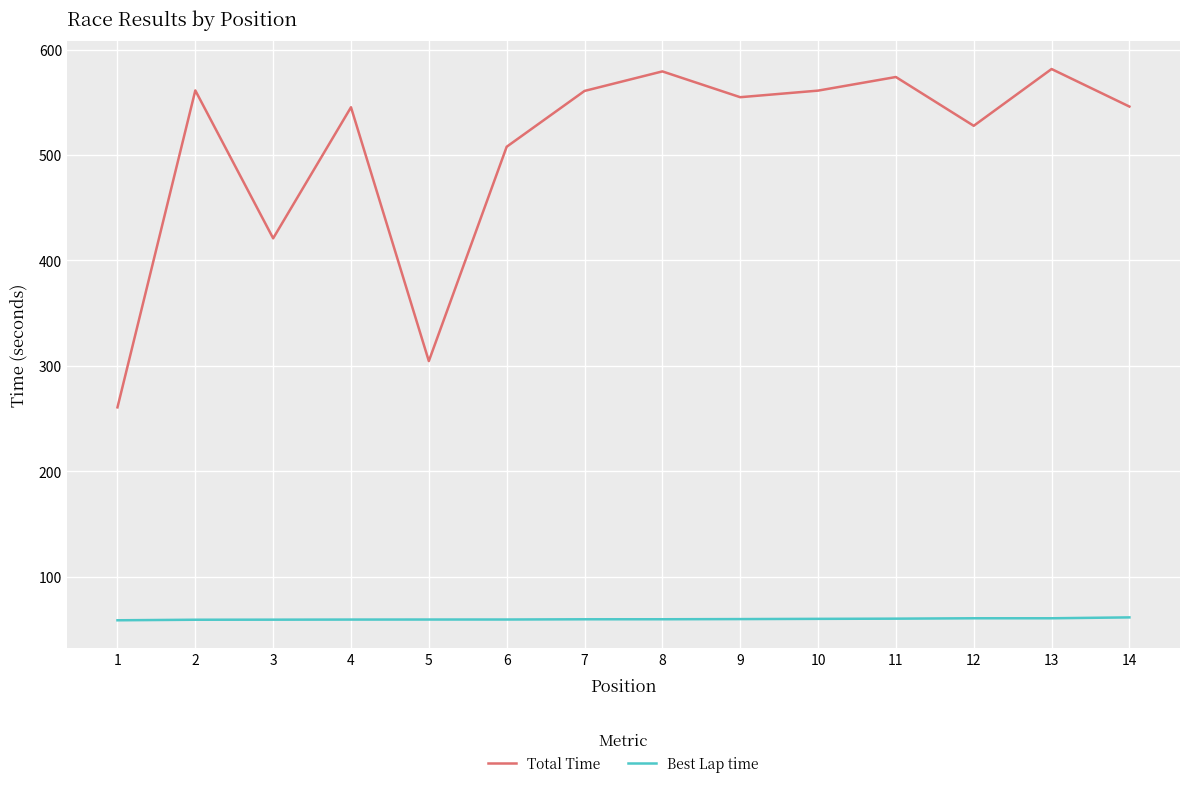

In Total Time, how many points are lower than both neighbors (excluding endpoints)?

4